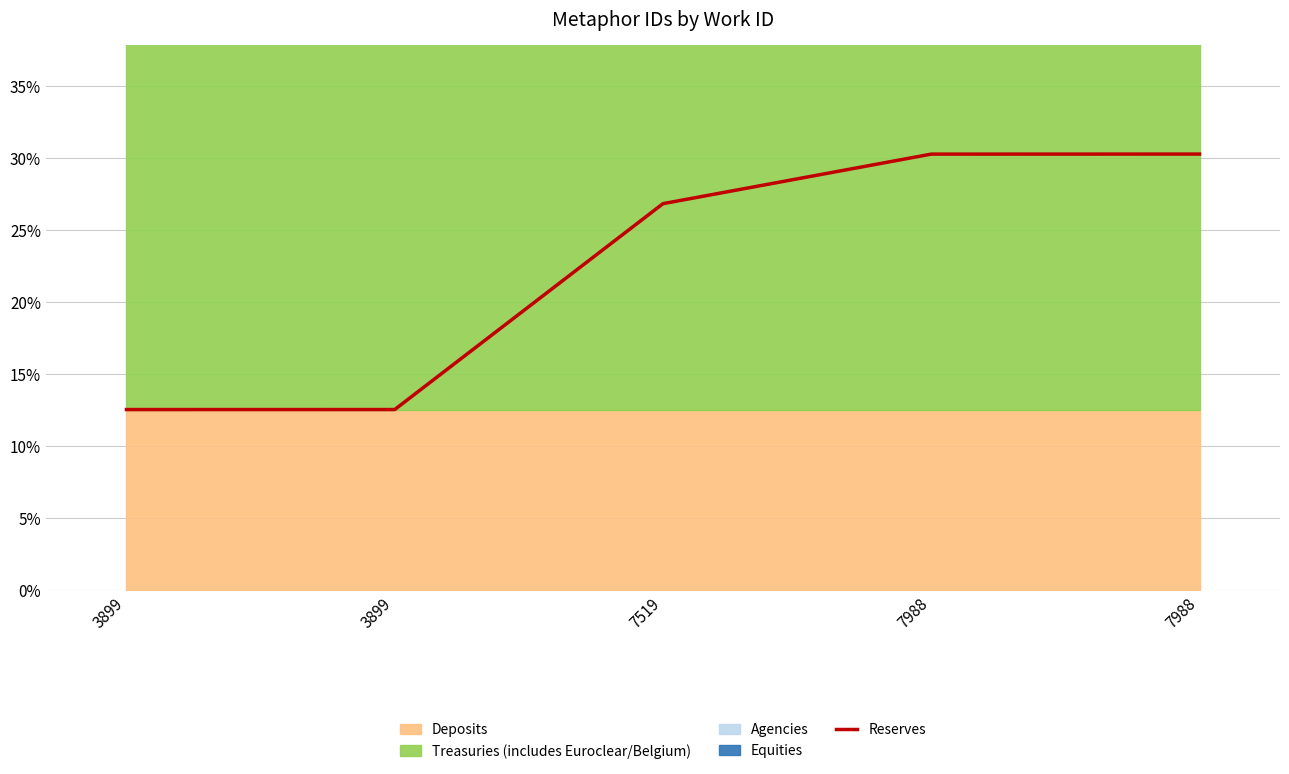

What is the smallest value displayed?

12.6